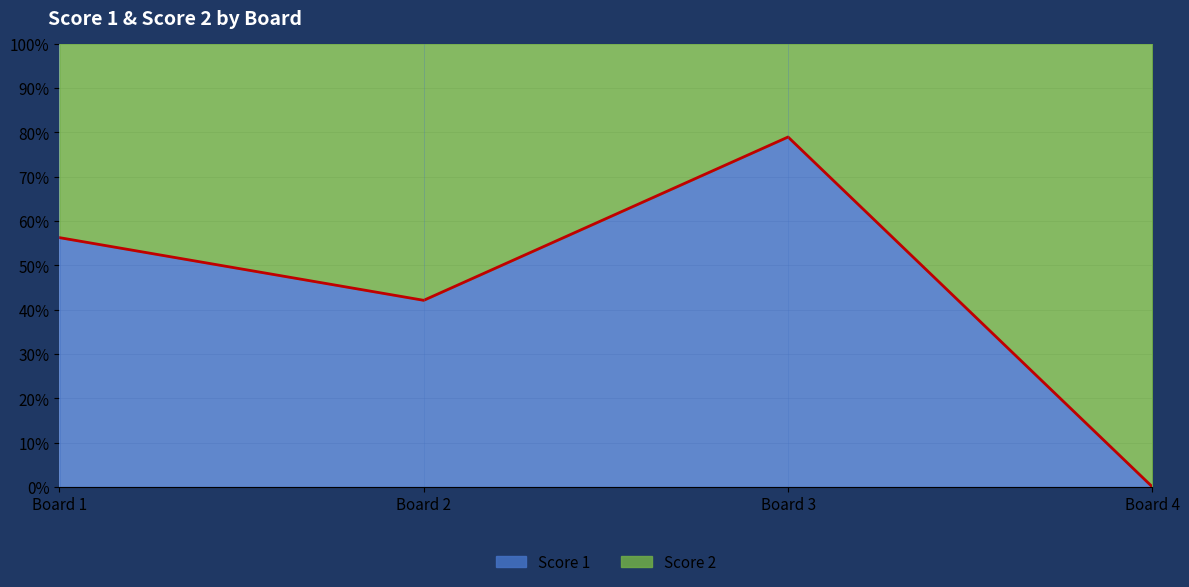

Rank the categories by Score 1 value from highest to lowest.

Board 3, Board 1, Board 2, Board 4